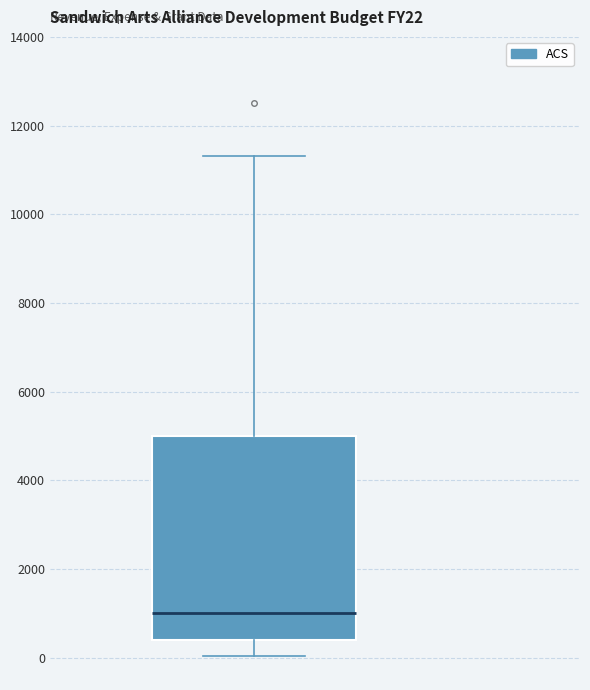

Read this box plot against the y-axis: the position of the median line, the range covered by the box, and the ends of both whiskers. The values are not printed on the chart, so give them approximately, as read against the axis.

median 1000, box 400 to 5000, whiskers 0 to 11400